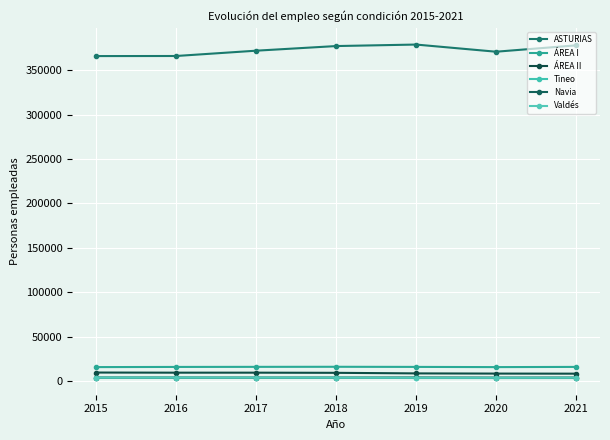

Which label corresponds to the smallest value in the chart?

2020